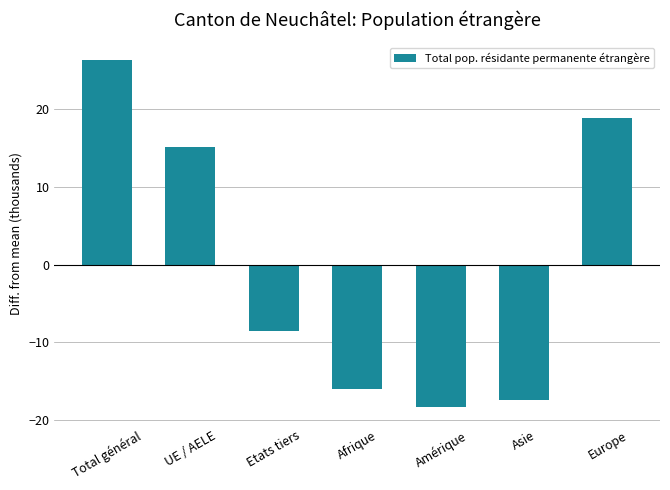

What is the greatest value displayed?

26.4